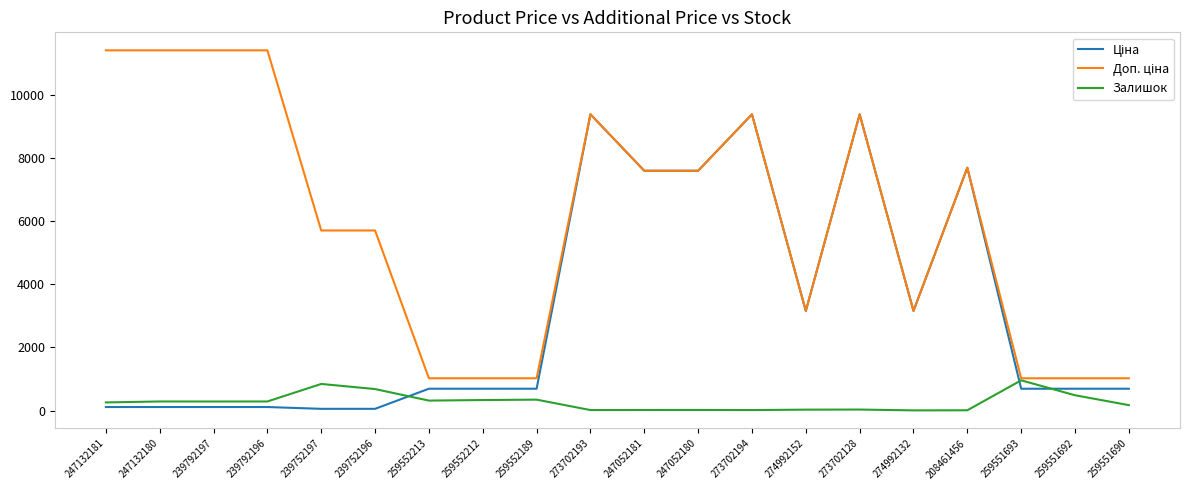

The value of Залишок at 239752196 is 683.0. True or false?

True